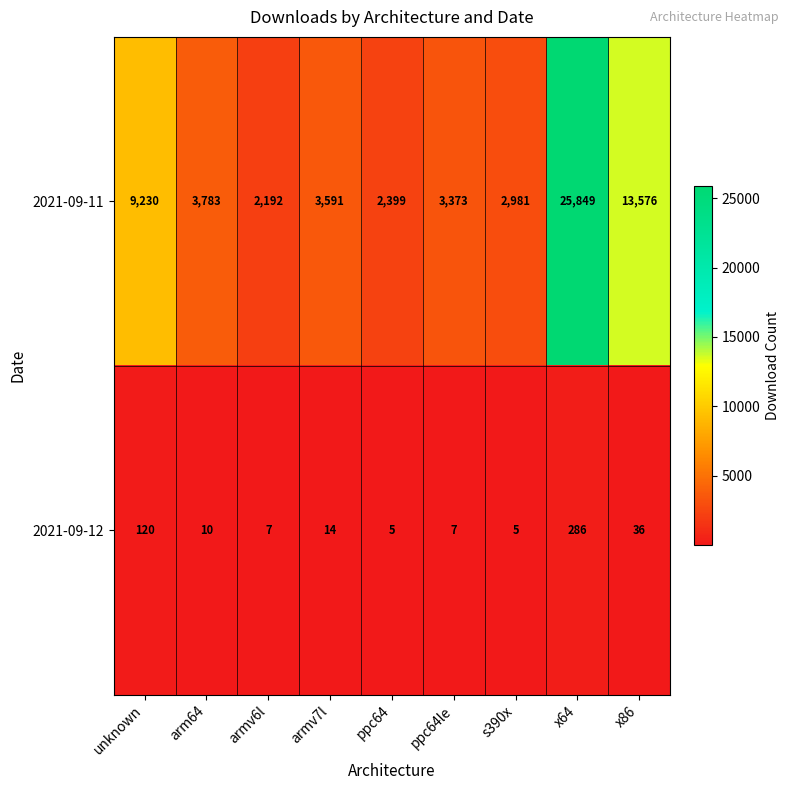

What is the minimum value shown in the chart?

5